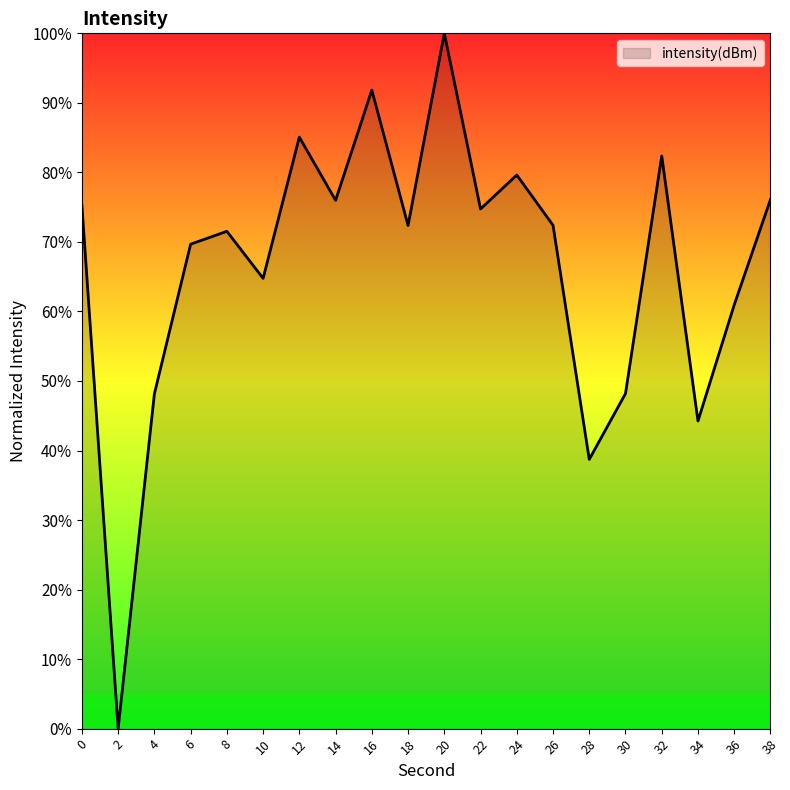

What value does the data have at 16?

91.8